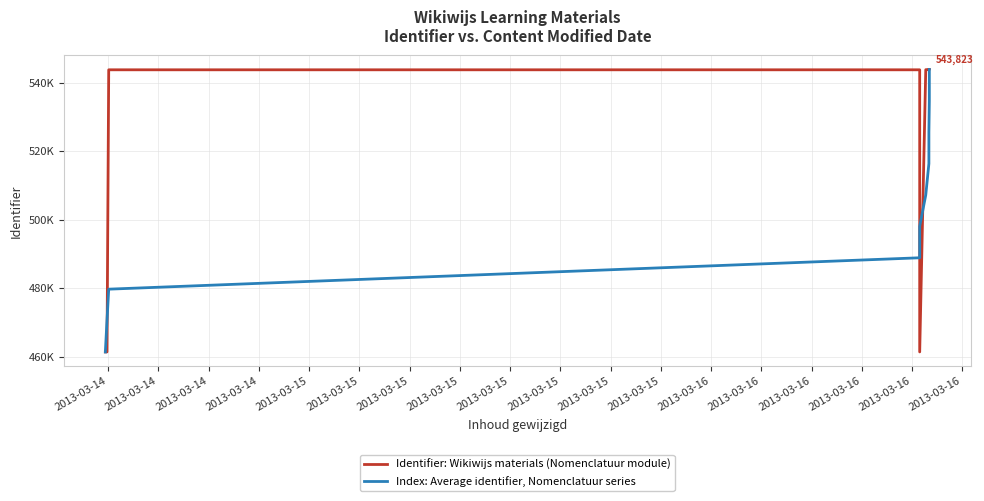

Between 2013-03-14 and 2013-03-15, which is larger?

2013-03-14